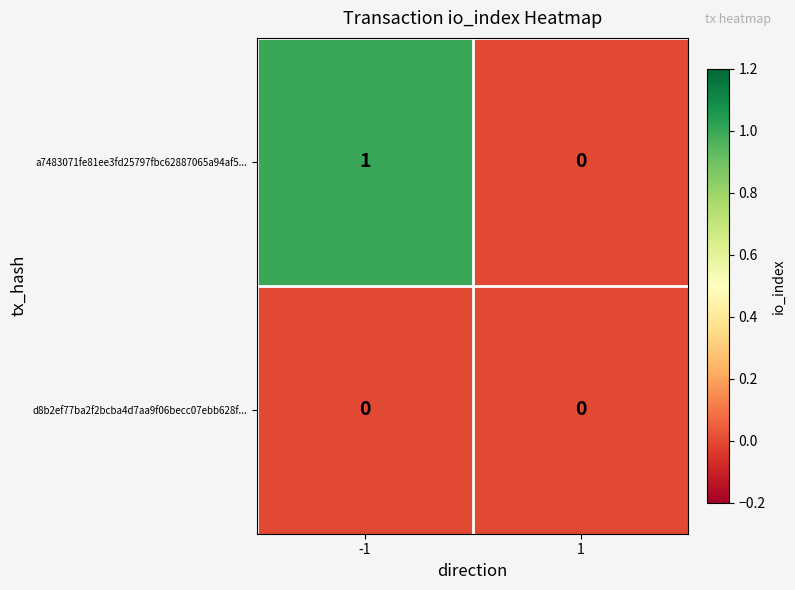

Reading right to left, extract all data points from this chart.

a7483071fe81ee3fd25797fbc62887065a94af5...: 1=0	-1=1
d8b2ef77ba2f2bcba4d7aa9f06becc07ebb628f...: 1=0	-1=0